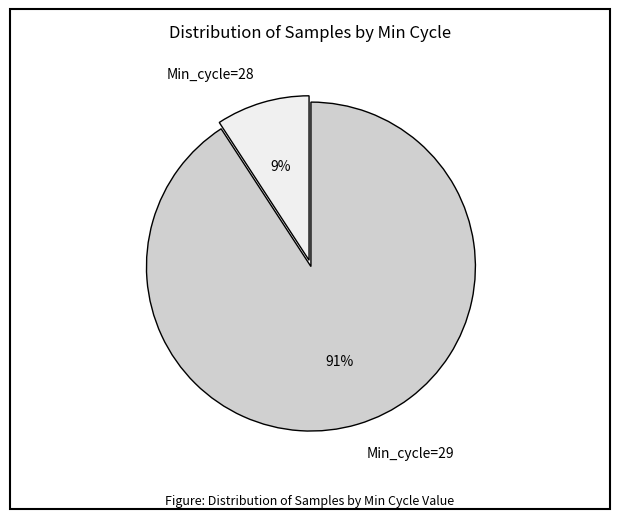

Do Min_cycle=28 and Min_cycle=29 together represent more than half of the pie?

Yes